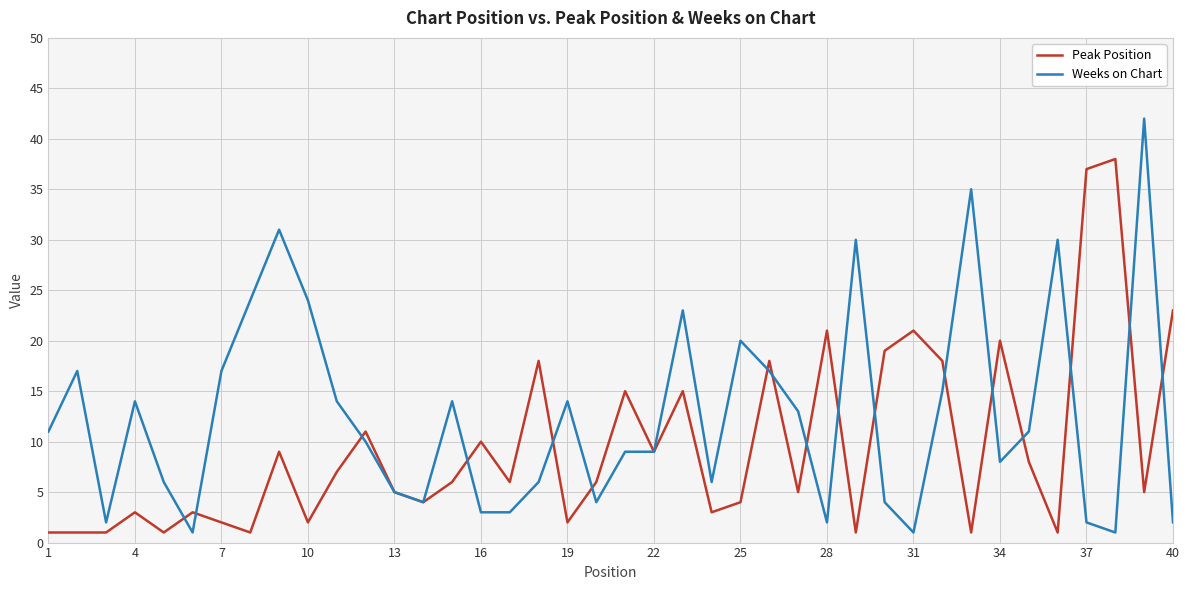

Does the chart display data point markers on the line(s)?

No